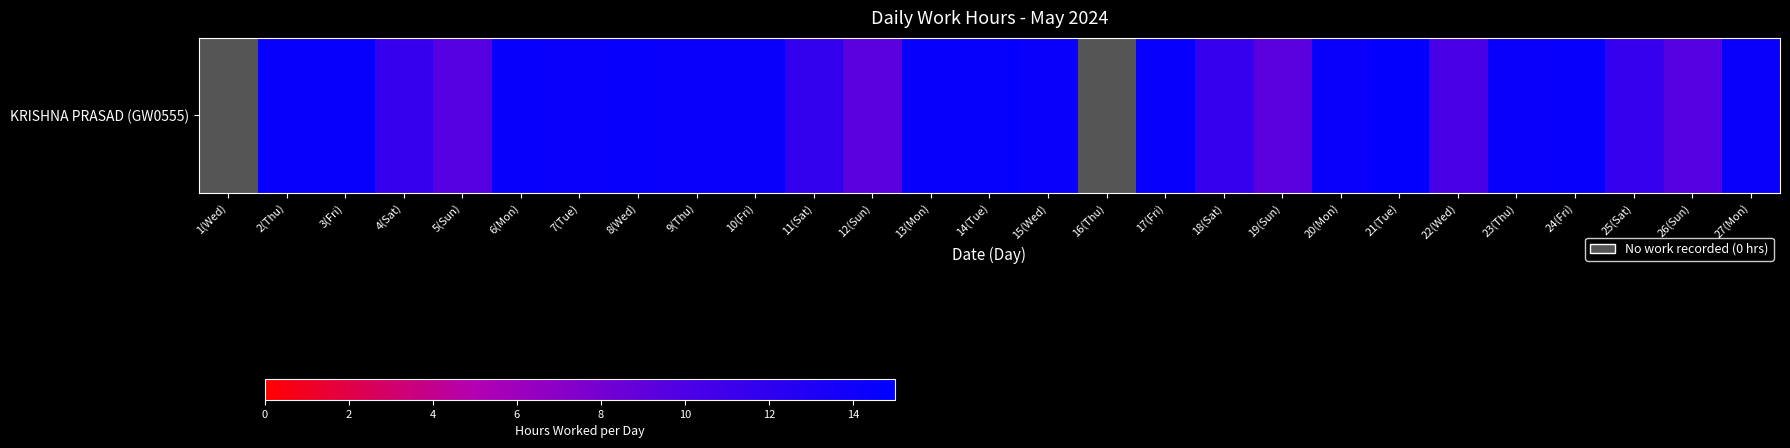

How many positive values are there?

25